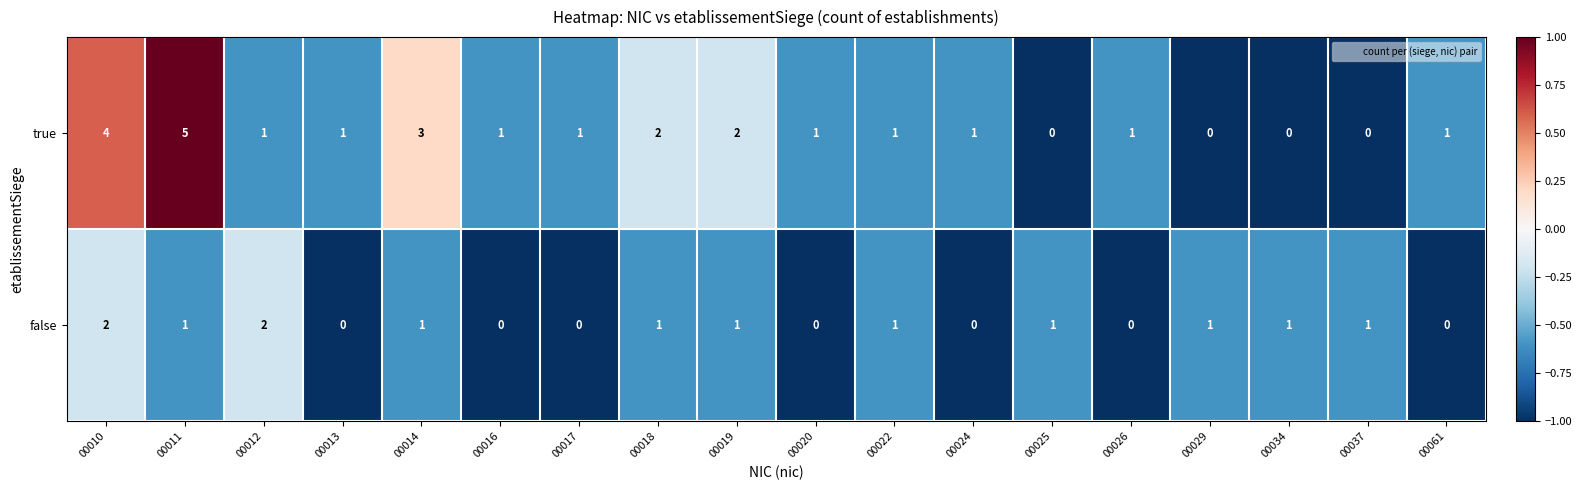

Which series changed the most between 00014 and 00025?

true